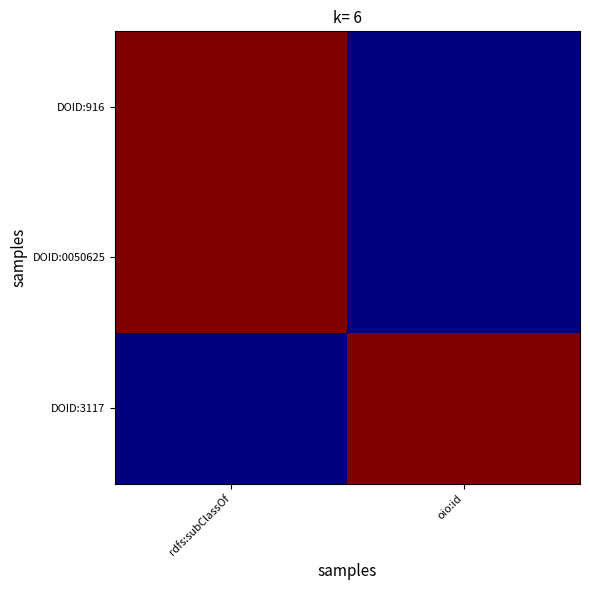

Reading right to left, what are all the values shown in this chart?

DOID:916: oio:id=0	rdfs:subClassOf=1
DOID:0050625: oio:id=0	rdfs:subClassOf=1
DOID:3117: oio:id=1	rdfs:subClassOf=0